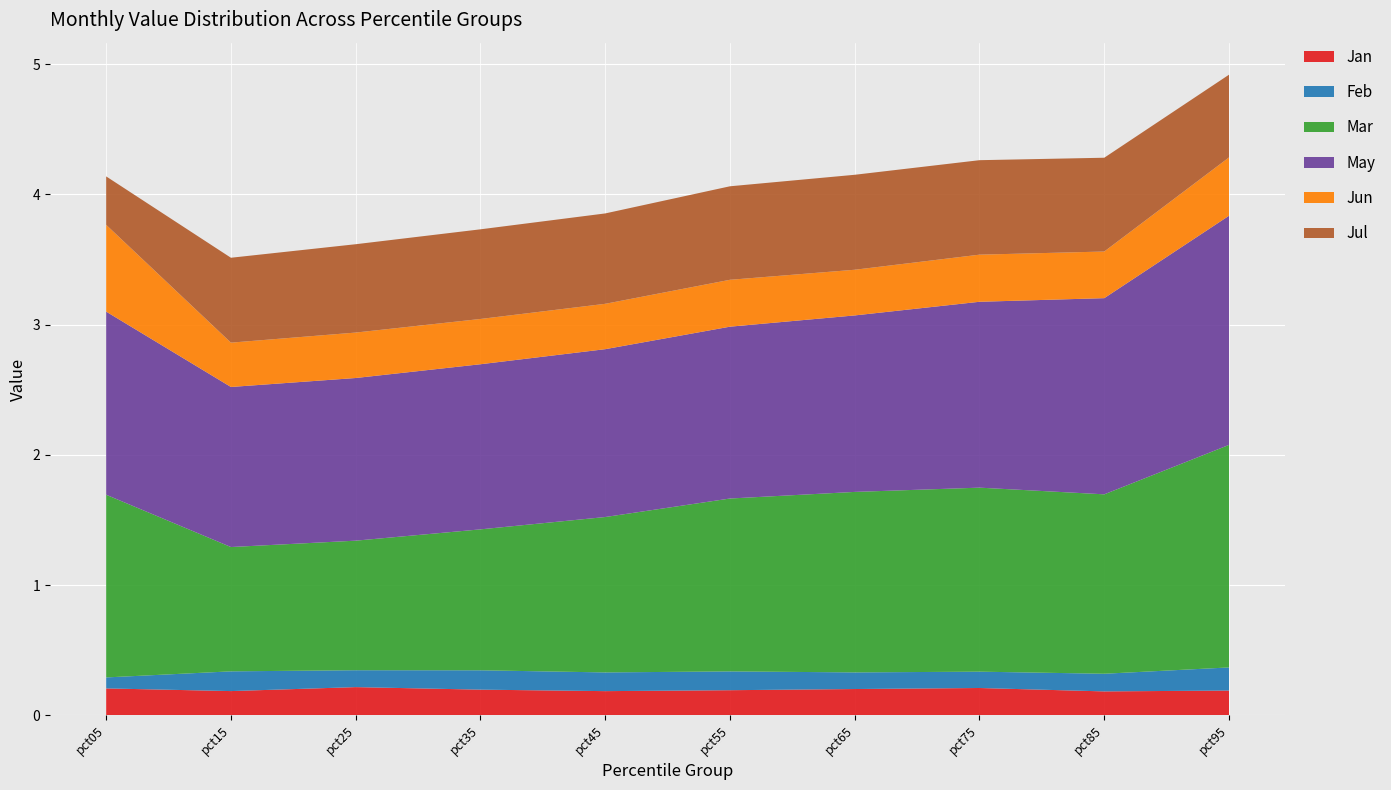

Reading left to right, transcribe all the data shown in this chart.

Jan: pct05=0.2	pct15=0.2	pct25=0.2	pct35=0.2	pct45=0.2	pct55=0.2	pct65=0.2	pct75=0.2	pct85=0.2	pct95=0.2
Feb: pct05=0.1	pct15=0.2	pct25=0.1	pct35=0.1	pct45=0.1	pct55=0.1	pct65=0.1	pct75=0.1	pct85=0.1	pct95=0.2
Mar: pct05=1.4	pct15=1.0	pct25=1.0	pct35=1.1	pct45=1.2	pct55=1.3	pct65=1.4	pct75=1.4	pct85=1.4	pct95=1.7
May: pct05=1.4	pct15=1.2	pct25=1.2	pct35=1.3	pct45=1.3	pct55=1.3	pct65=1.4	pct75=1.4	pct85=1.5	pct95=1.8
Jun: pct05=0.7	pct15=0.3	pct25=0.3	pct35=0.3	pct45=0.3	pct55=0.4	pct65=0.4	pct75=0.4	pct85=0.4	pct95=0.4
Jul: pct05=0.4	pct15=0.7	pct25=0.7	pct35=0.7	pct45=0.7	pct55=0.7	pct65=0.7	pct75=0.7	pct85=0.7	pct95=0.6